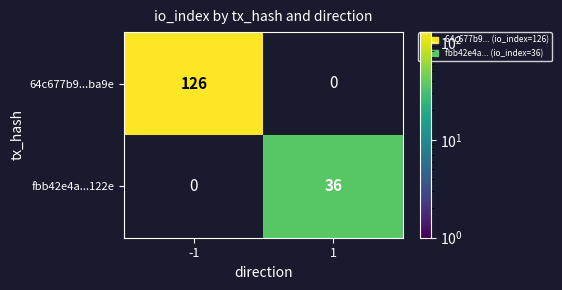

The fbb42e4a...122e series shows 20.7 at 1. True or false?

False